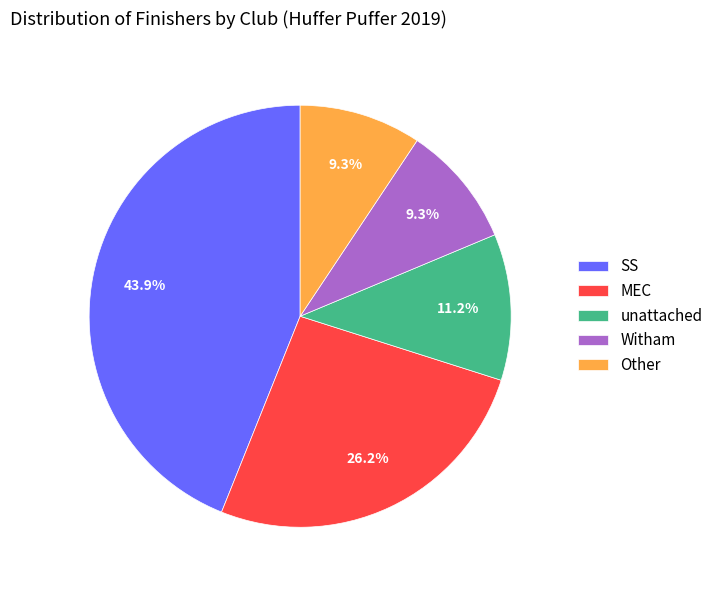

Combined, what portion of the pie is MEC and unattached?

37.4%